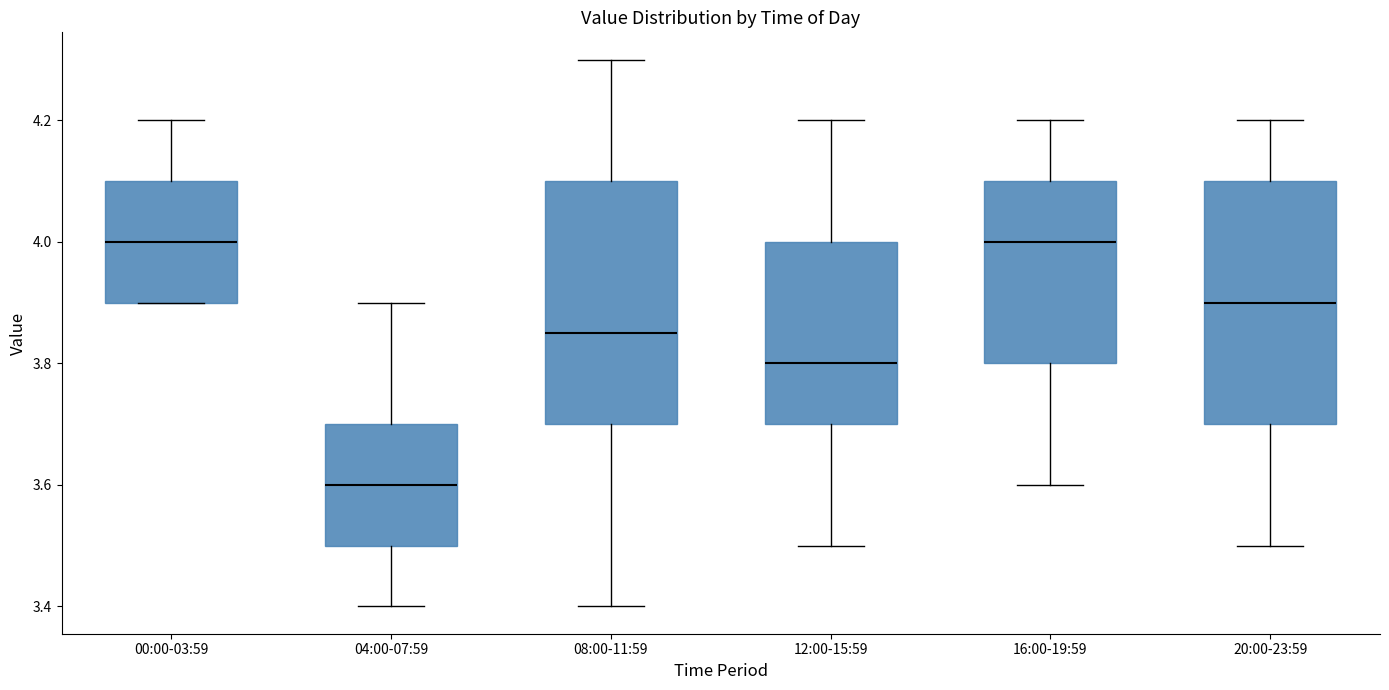

Where is the upper edge of the box for 20:00-23:59 on the y-axis? The values are not printed on the chart, so give them approximately, as read against the axis.

4.10